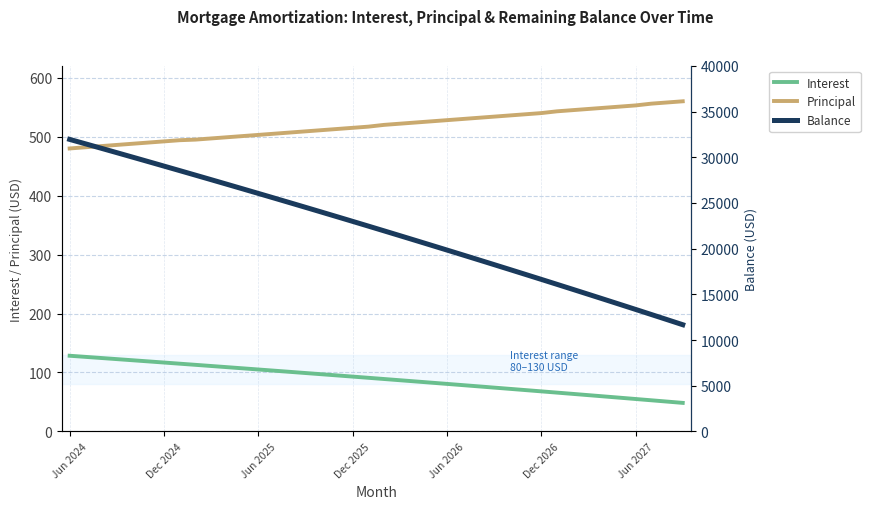

True or false: Balance and Principal intersect in this chart.

False